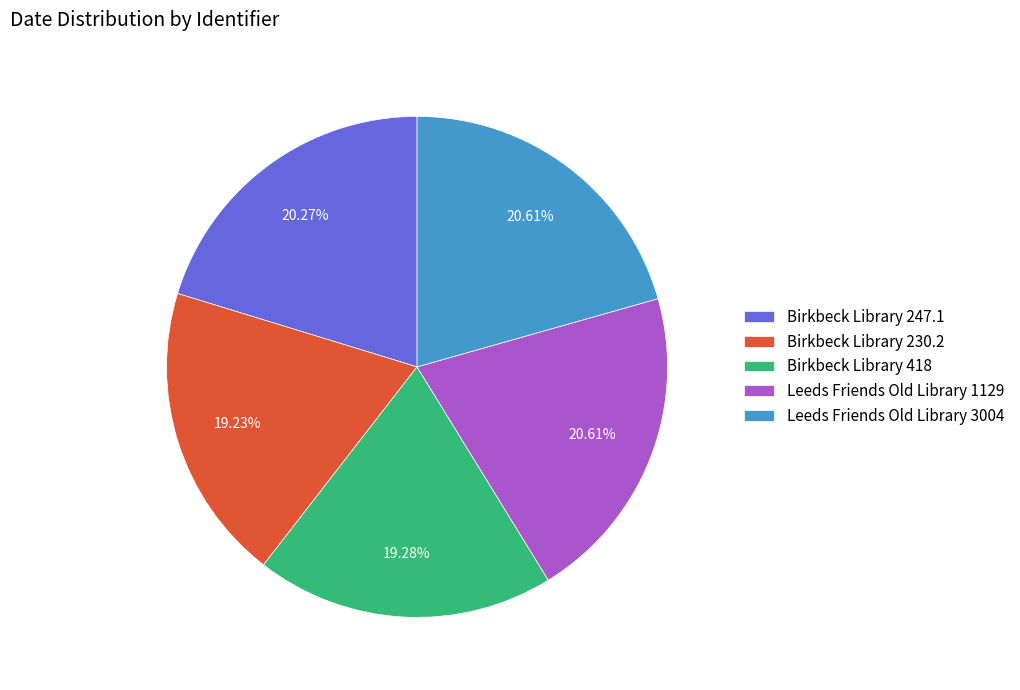

How many slices are in this pie chart?

5